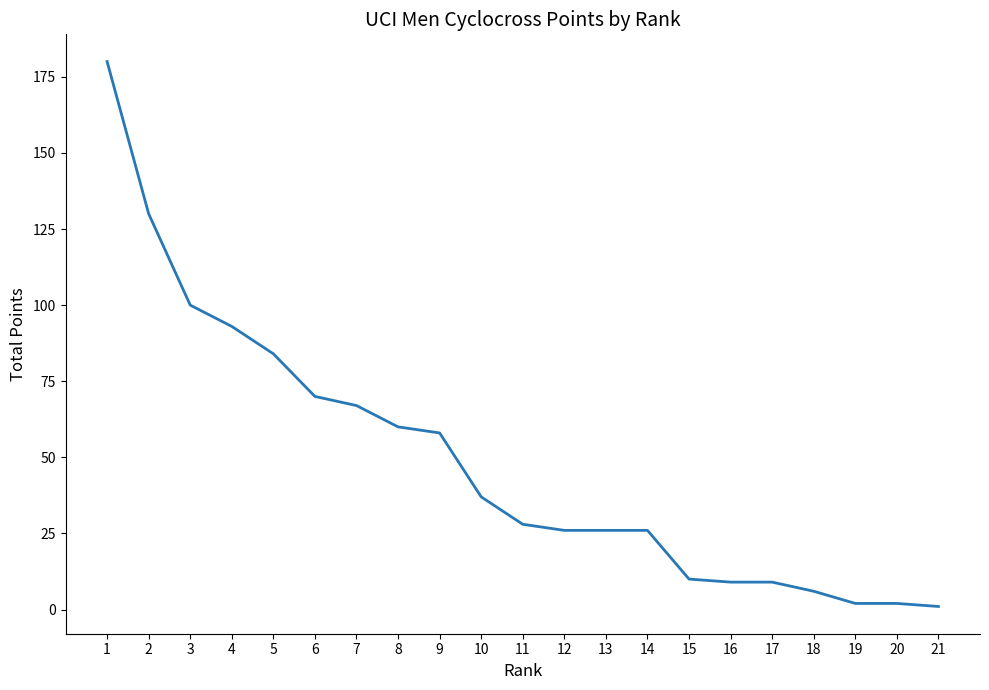

What is the difference between the values at 11 and 20?

26